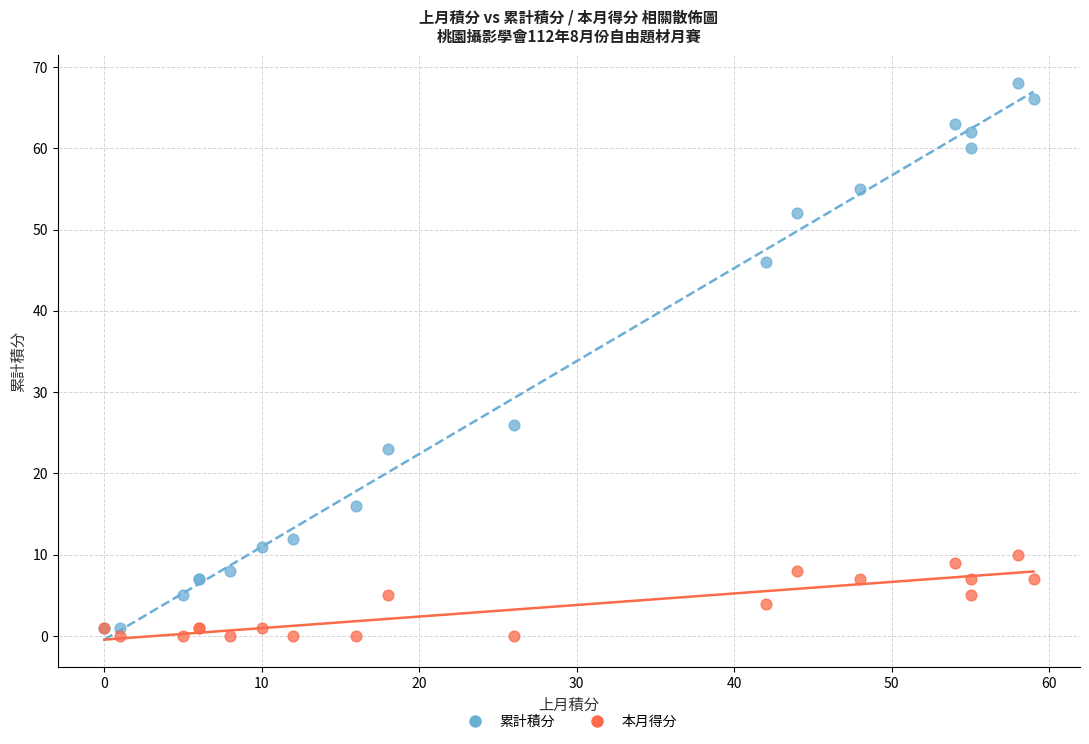

Which series reaches the minimum Y coordinate?

本月得分